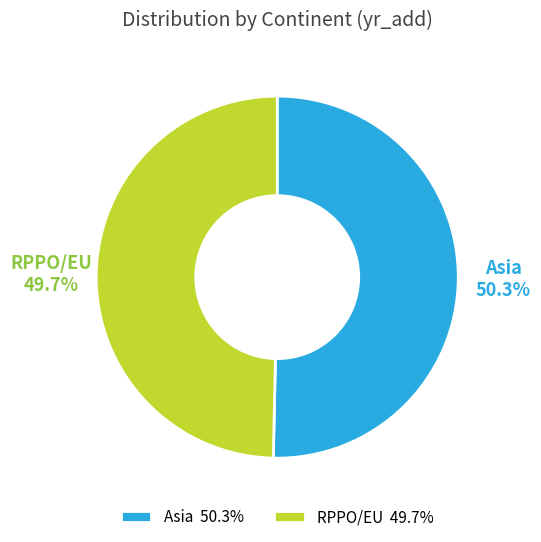

What is the smallest slice in the pie chart?

RPPO/EU